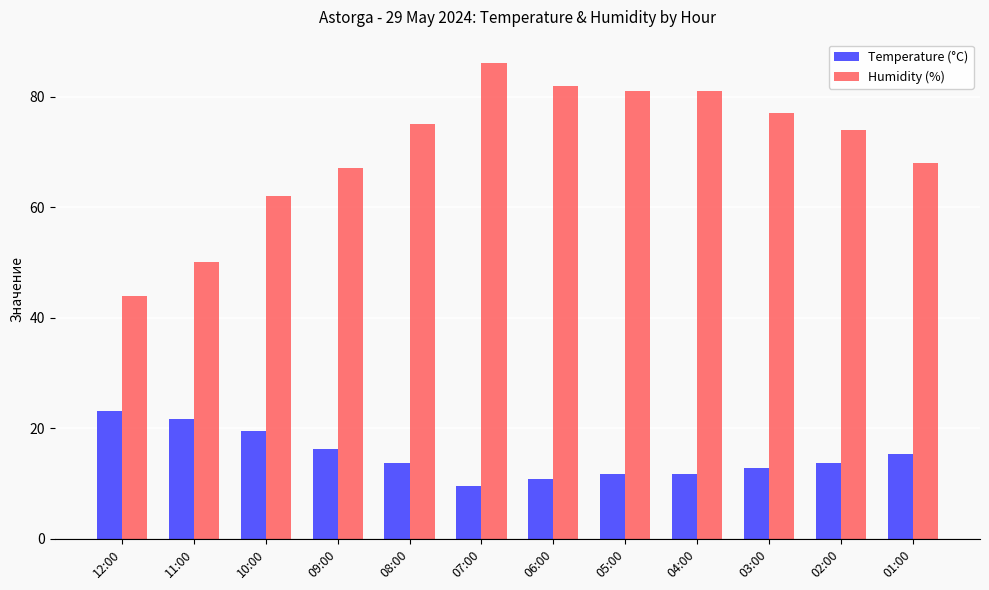

Reading left to right, transcribe all the data shown in this chart.

Temperature (°C): 23.2	21.7	19.5	16.2	13.7	9.5	10.9	11.8	11.8	12.8	13.7	15.3
Humidity (%): 44.0	50.0	62.0	67.0	75.0	86.0	82.0	81.0	81.0	77.0	74.0	68.0